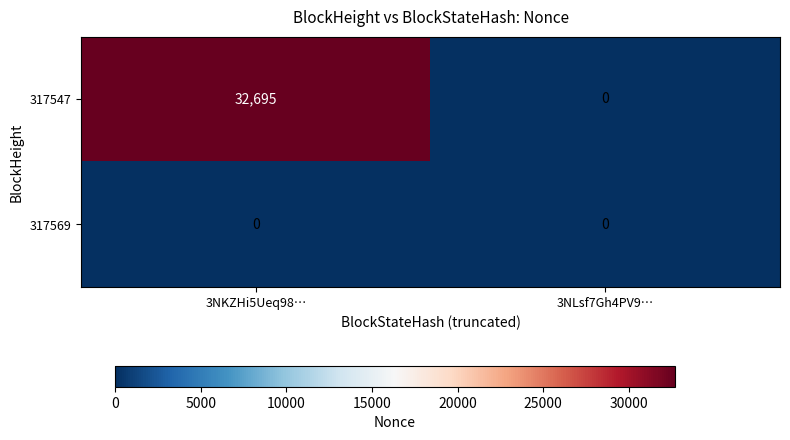

At which category does the chart reach its peak across all series?

3NKZHi5Ueq98…